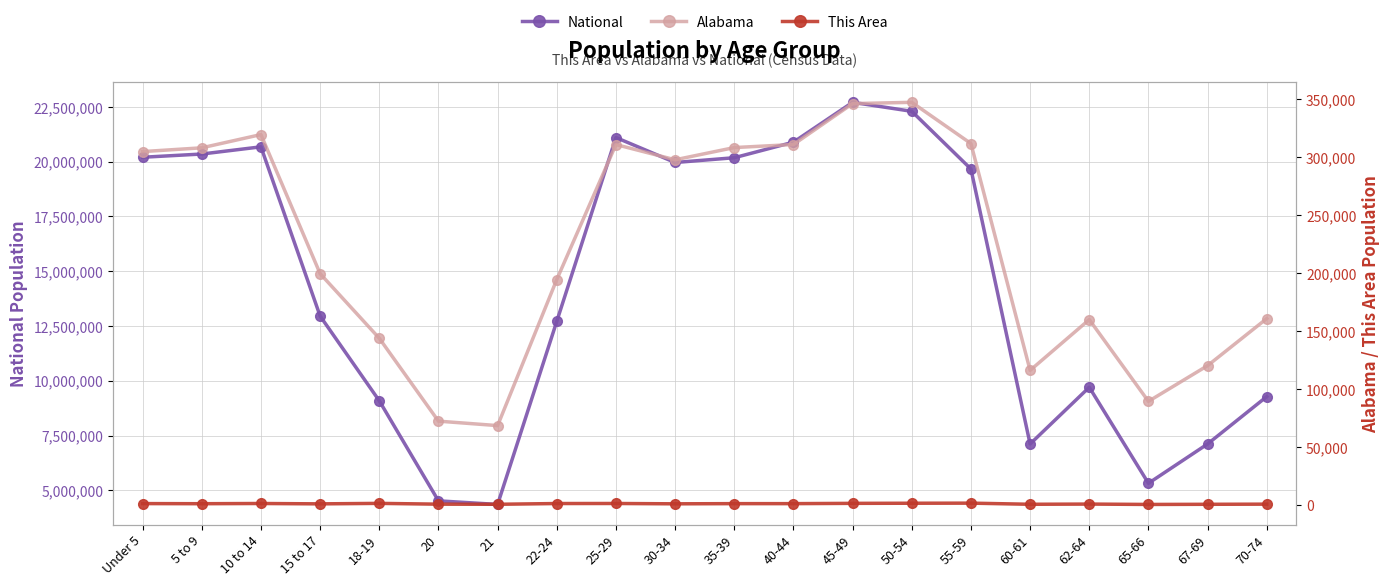

At how many categories does at least one series exceed 2300245?

20